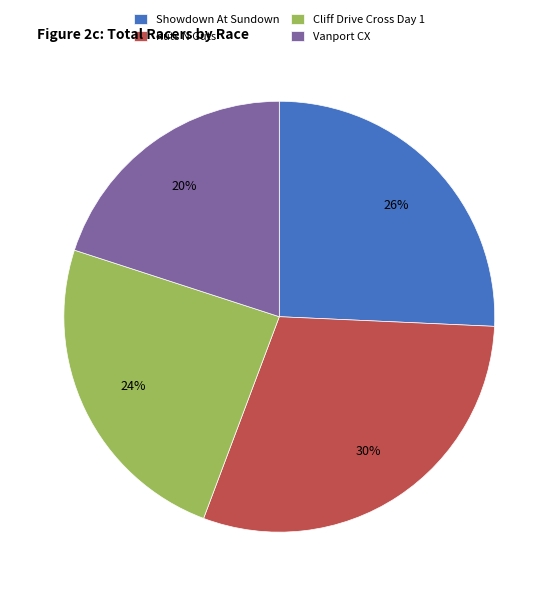

Does Cliff Drive Cross Day 1 account for over 50% of the chart?

No